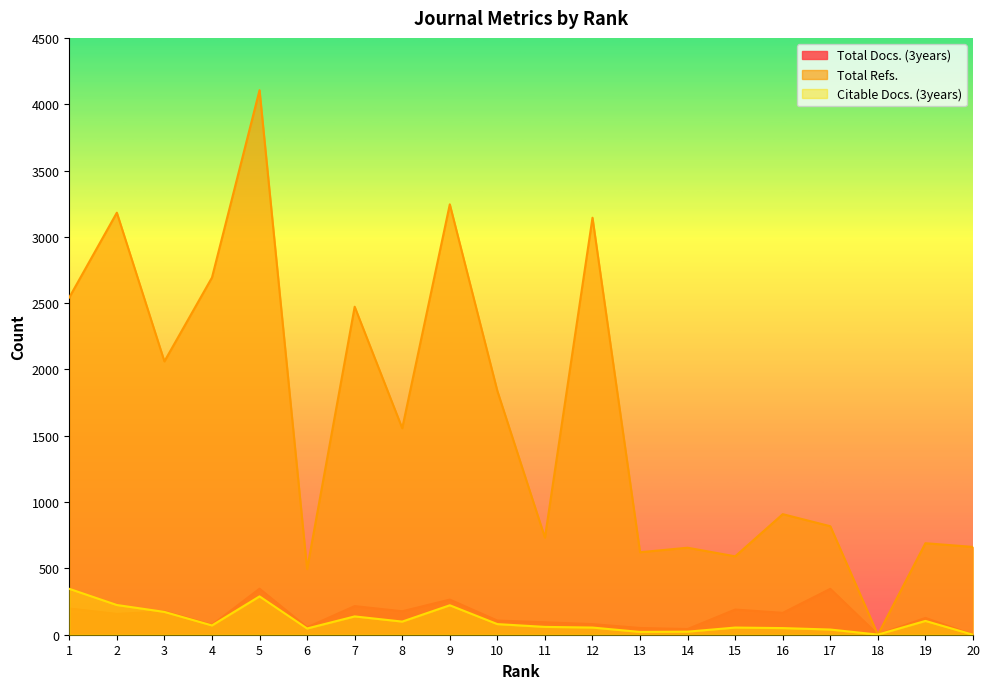

Rank the series by their maximum value, from highest to lowest.

Total Refs., Total Docs. (3years), Citable Docs. (3years)